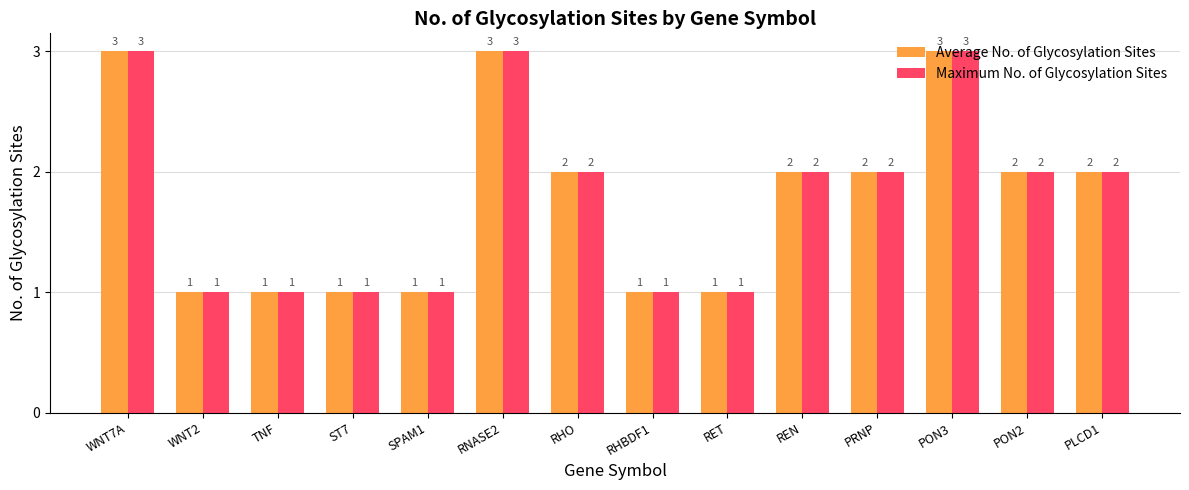

What is the difference between the second highest and minimum values in the Maximum No. of Glycosylation Sites series?

2